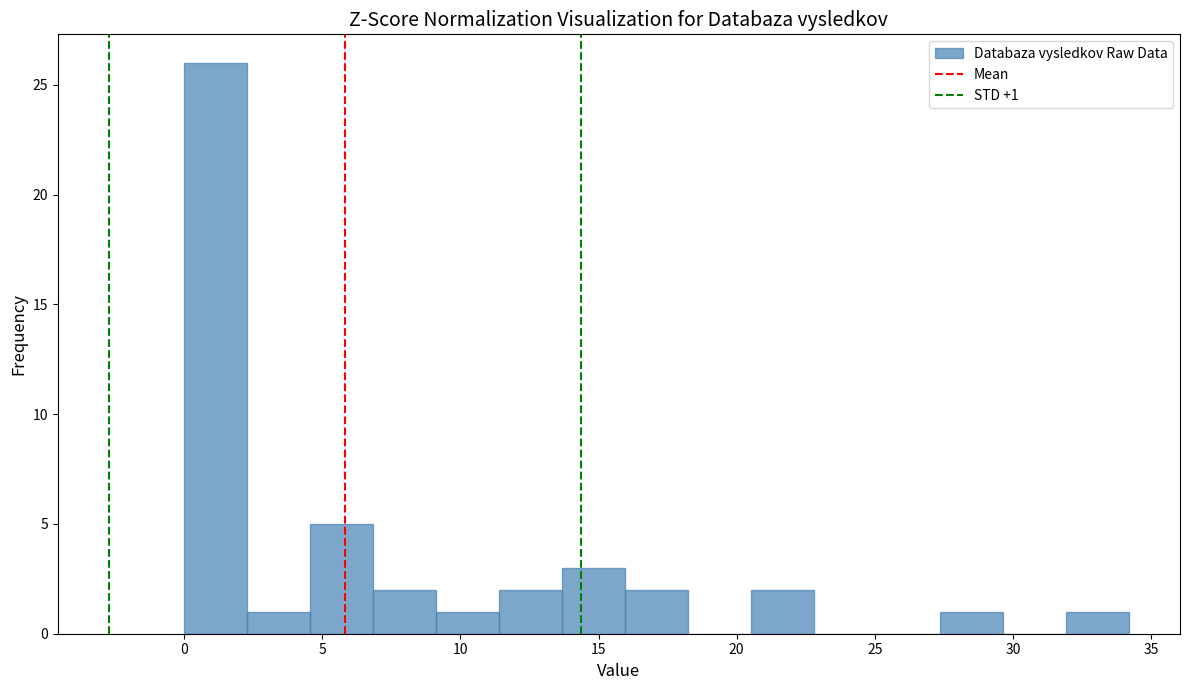

Over which range of the x-axis is the bar tallest?

0.0 to 2.5